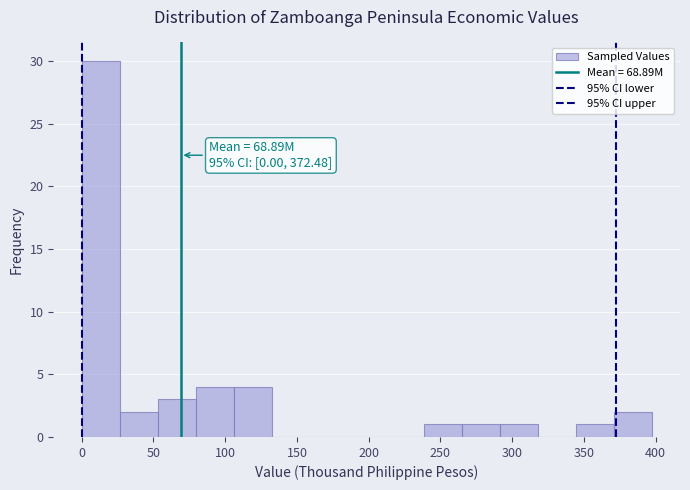

Over which range of the x-axis is the bar tallest?

0 to 25